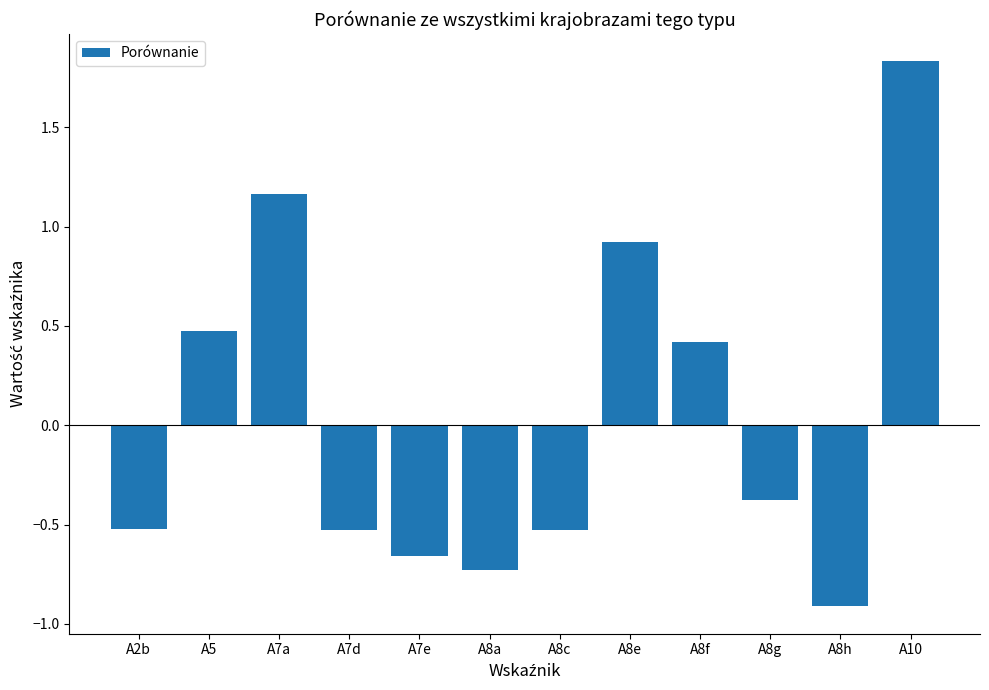

Where does the data first go above 0?

A5